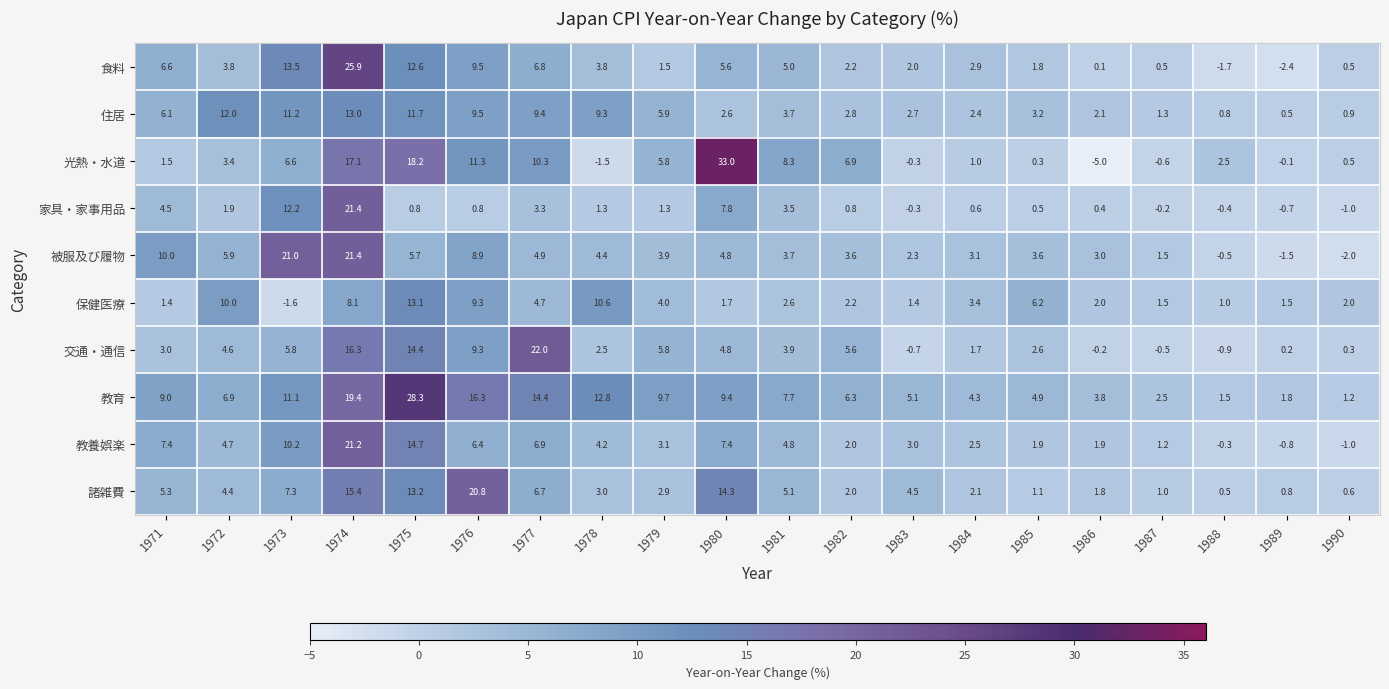

How many data points in 教育 are above 7?

10